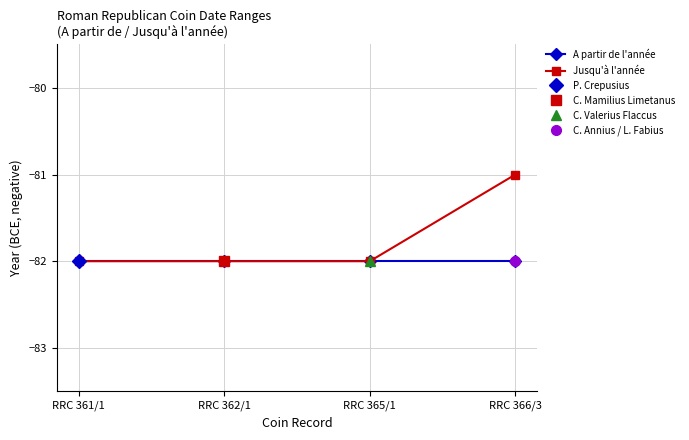

What is the smallest value displayed?

-82